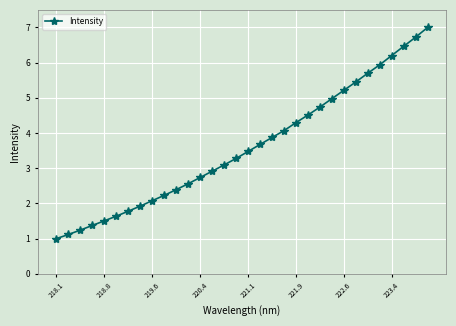

What is the difference between the second highest and second lowest values?

5.6